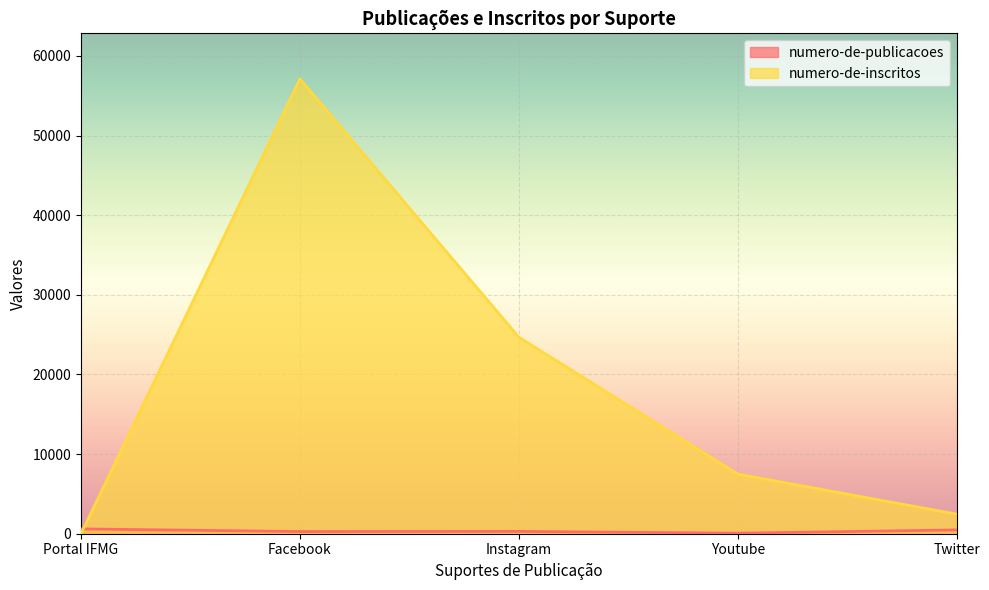

What is the sum of all numero-de-inscritos values?

91763